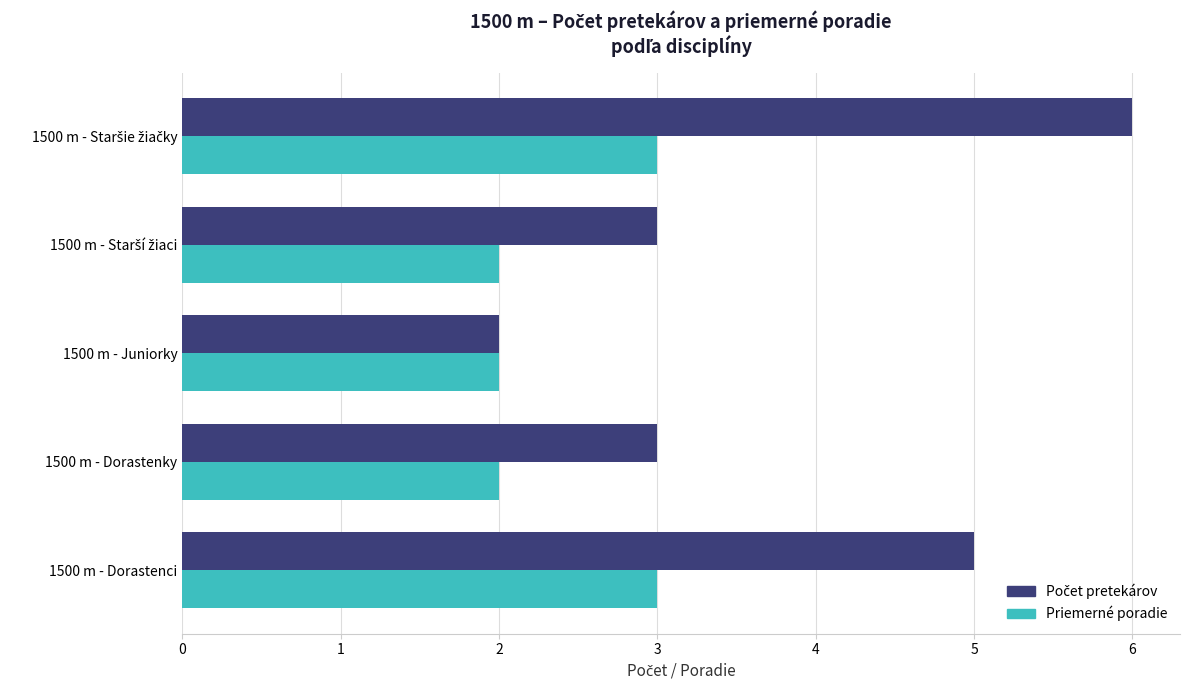

Count the number of categories in the chart.

5